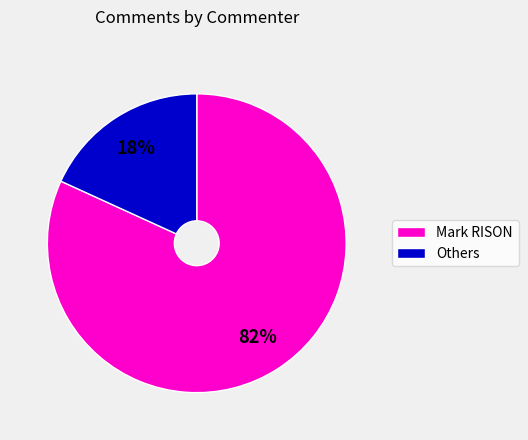

To the nearest percent, what is the difference between the largest and smallest slice percentages?

64%